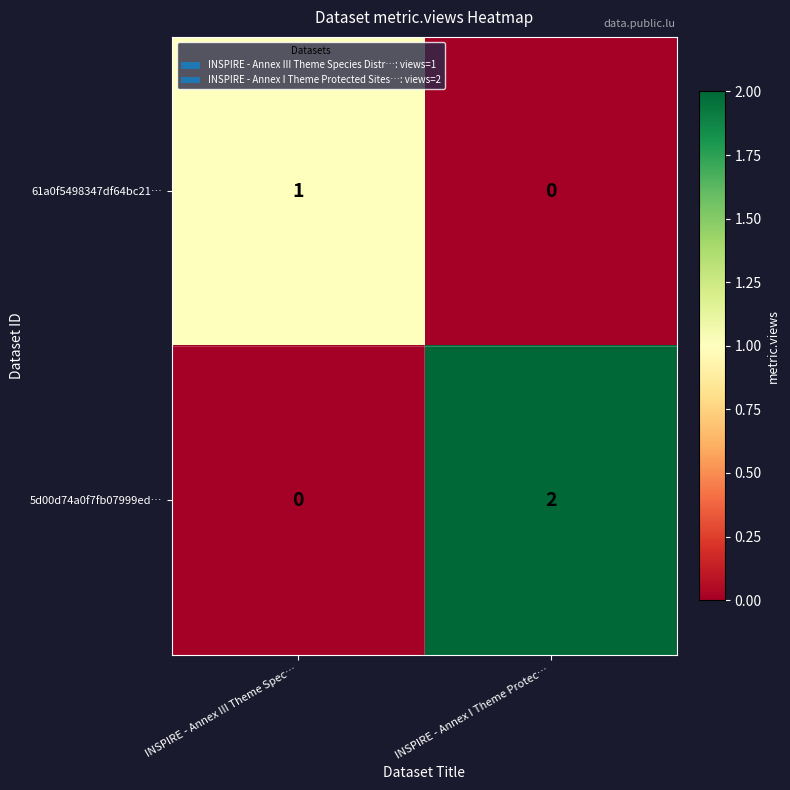

Rank the series by their maximum value, from highest to lowest.

5d00d74a0f7fb07999ed…, 61a0f5498347df64bc21…